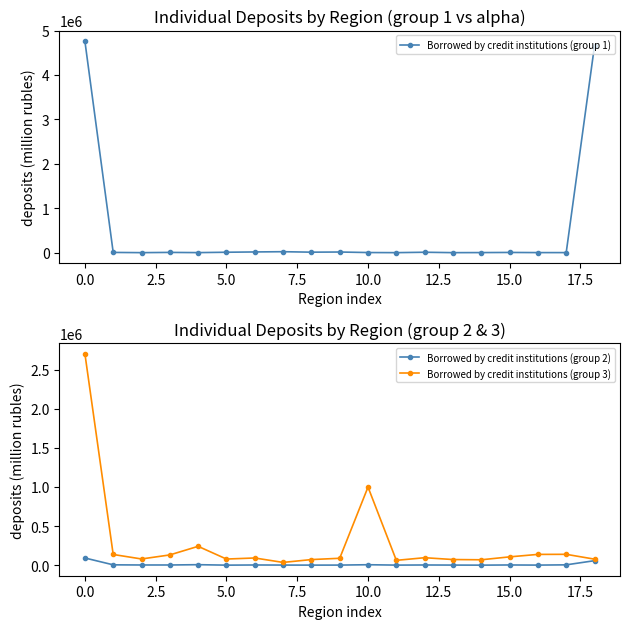

What is the difference between the maximum and minimum values in the Borrowed by credit institutions (group 3) series?

2669339